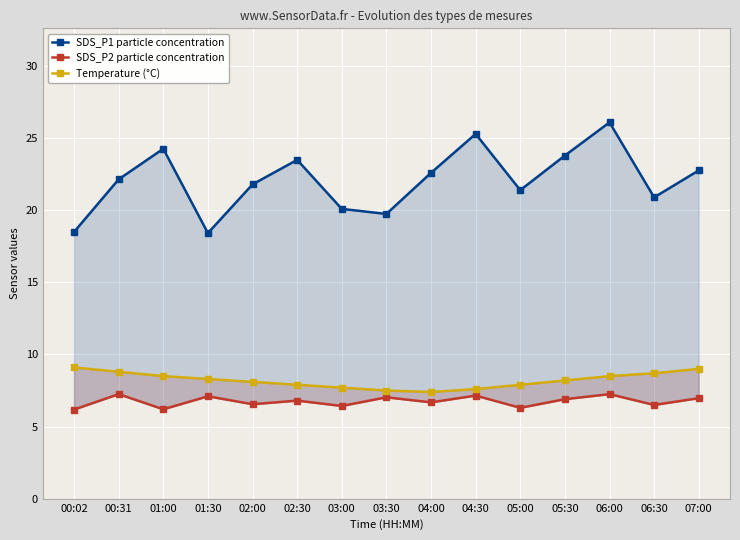

True or false: SDS_P1 particle concentration and Temperature (°C) cross at least once.

False